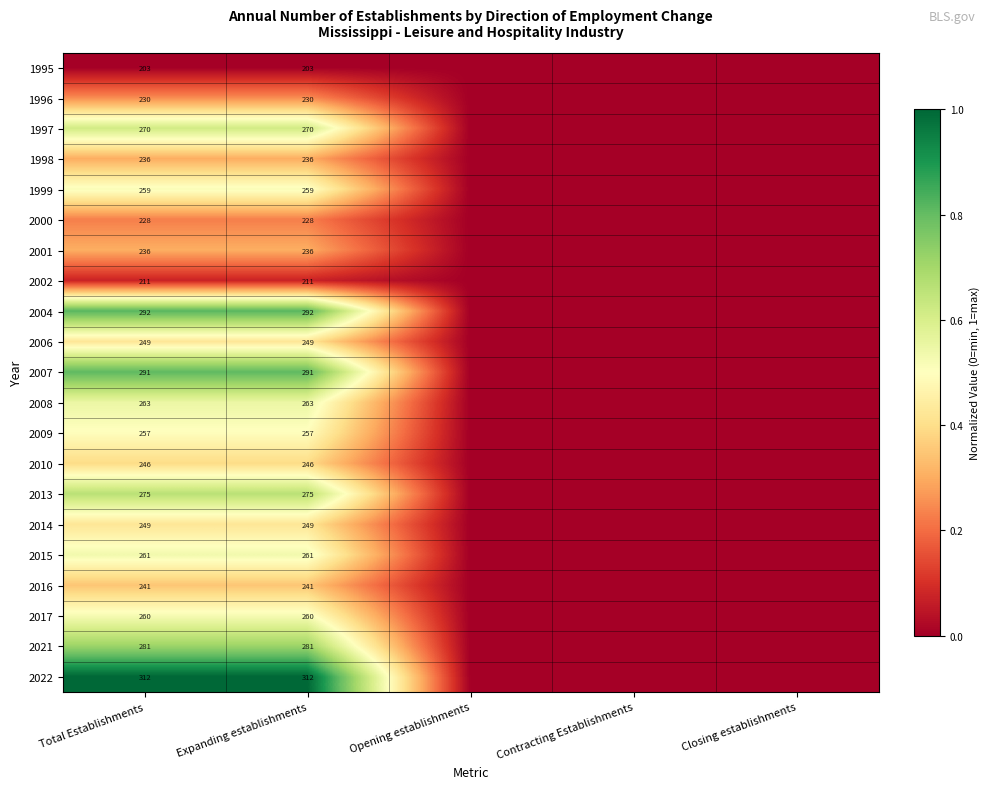

How many series are shown in this chart?

21